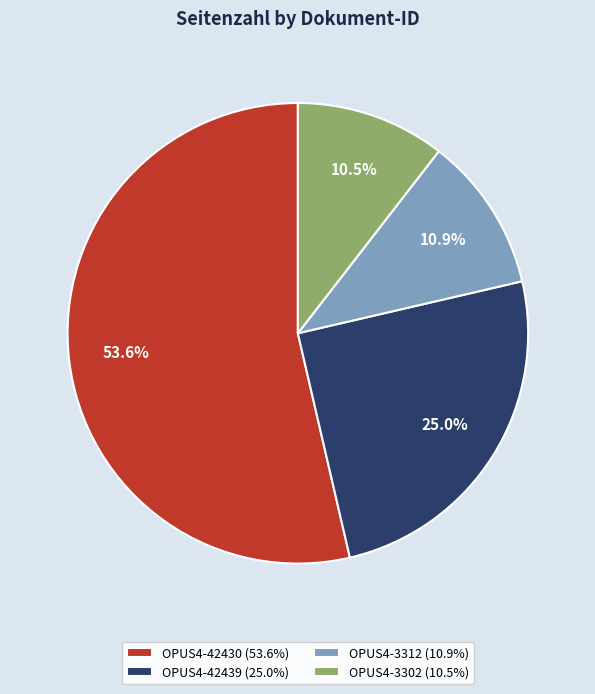

To the nearest percent, what portion does OPUS4-42439 represent?

25%